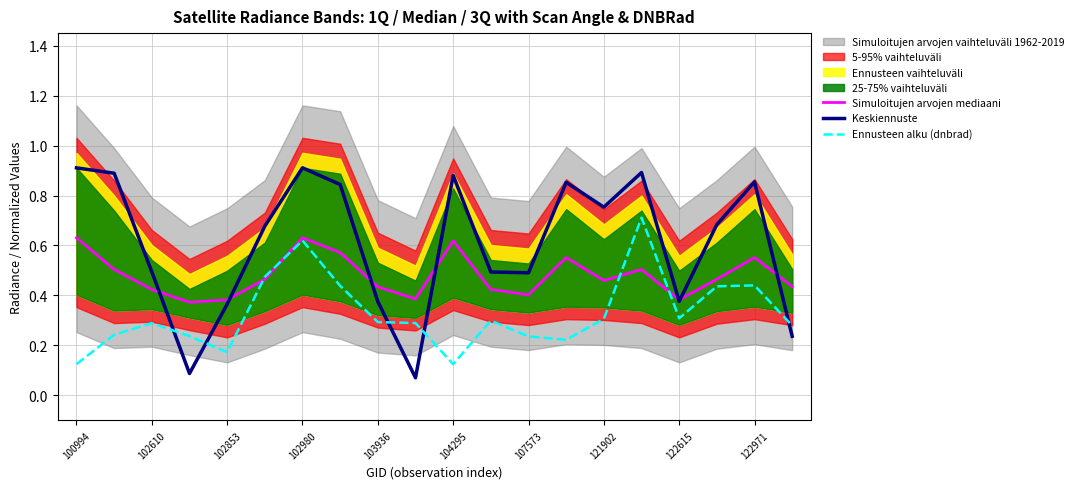

Is the value of Keskiennuste at 104295 greater than the value of Simuloitujen arvojen mediaani at 104295?

Yes